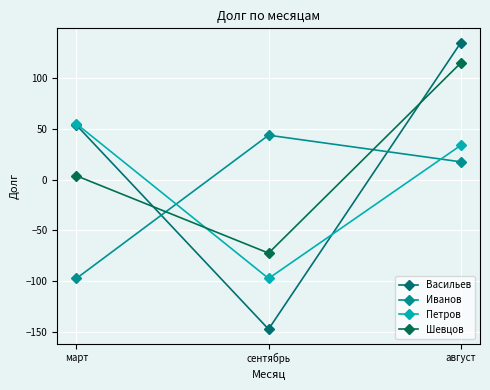

At how many categories does at least one series exceed 67?

1